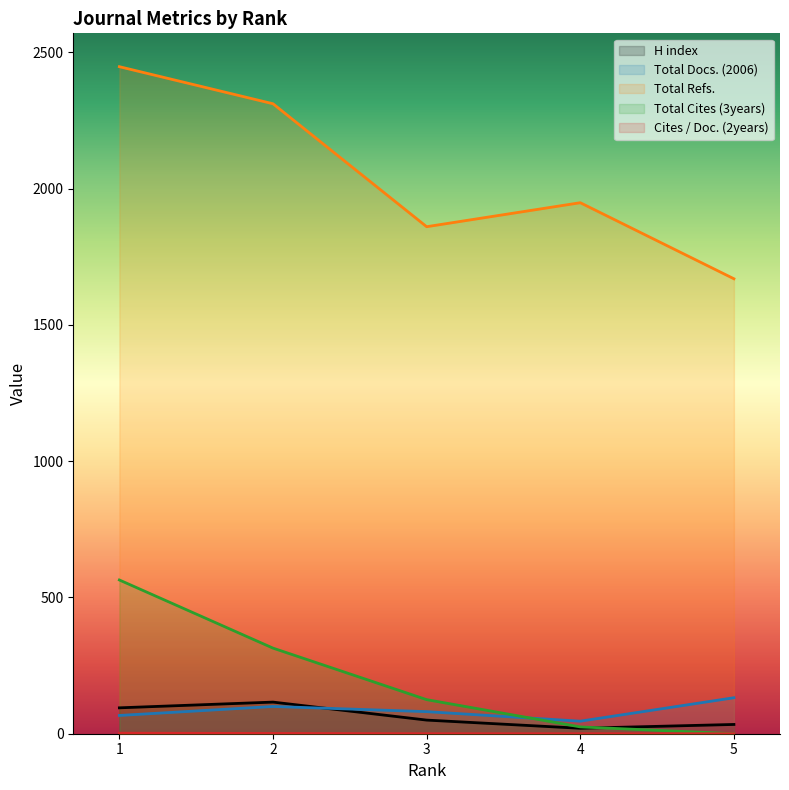

True or false: Total Cites (3years) and H index cross at least once.

True